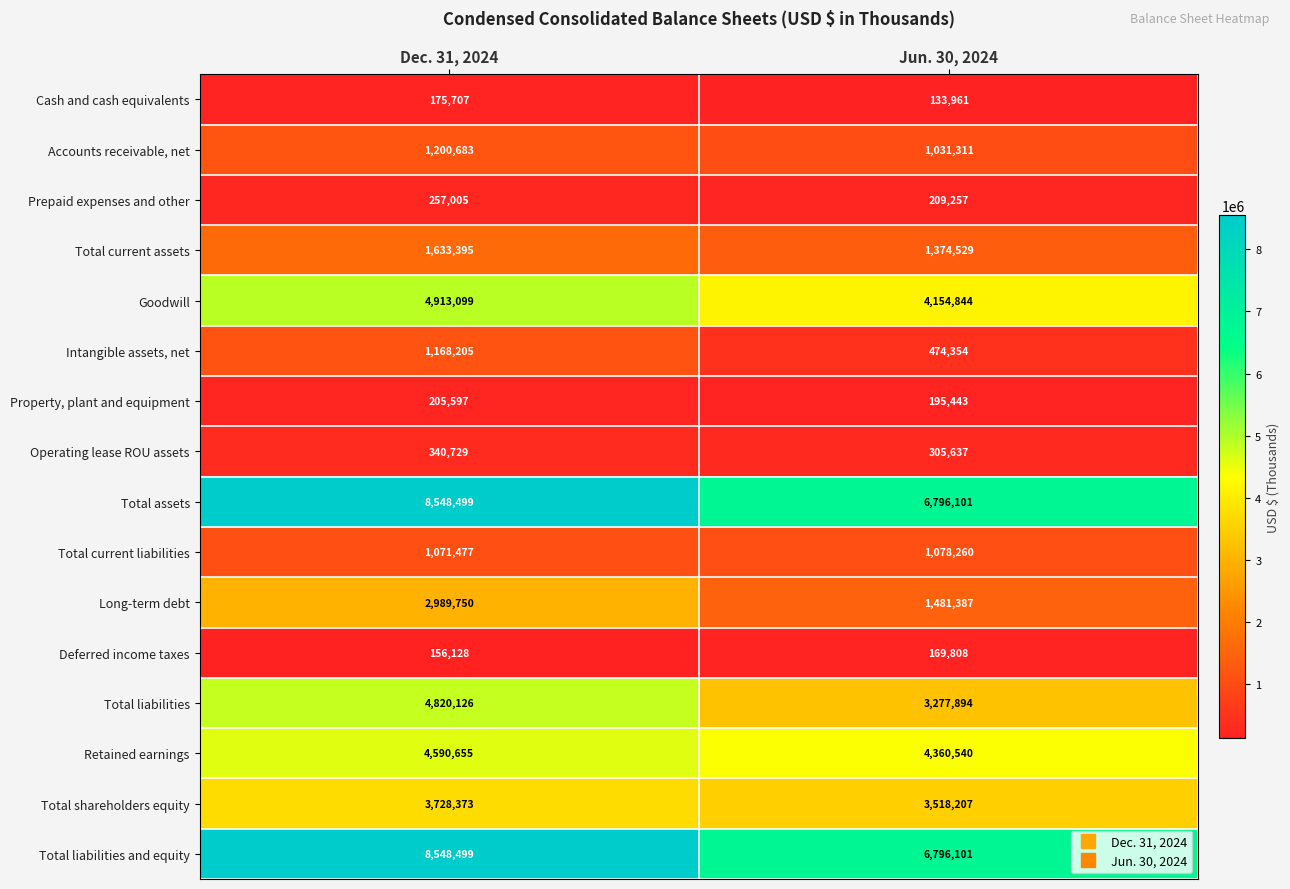

What is the total value across all series at Jun. 30, 2024?

35357634